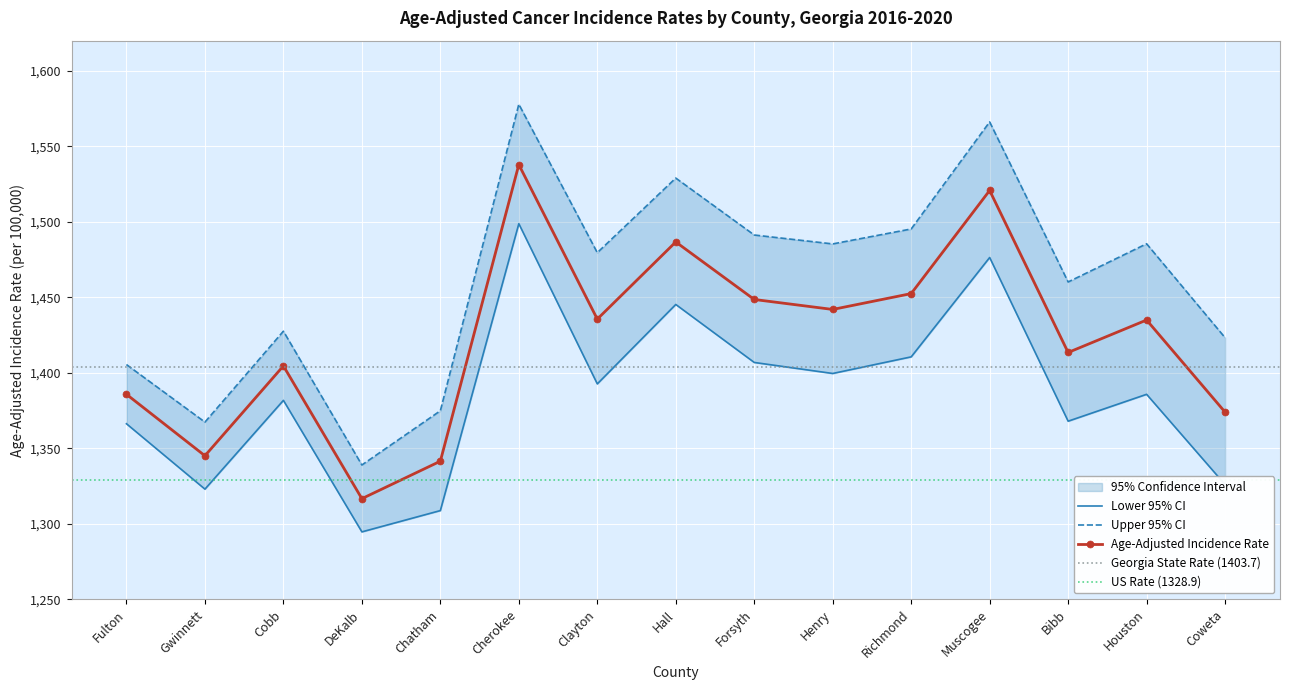

Reading right to left, transcribe all the data shown in this chart.

Age-Adjusted Incidence Rate: 1374.0	1435.0	1413.5	1520.8	1452.5	1442.0	1448.6	1486.7	1435.6	1537.9	1341.5	1316.7	1404.6	1345.1	1385.8
Lower 95% CI: 1326.0	1385.8	1368.0	1476.4	1410.6	1399.6	1406.9	1445.3	1392.7	1498.8	1308.8	1294.7	1381.8	1323.0	1366.3
Upper 95% CI: 1423.3	1485.5	1460.2	1566.2	1495.3	1485.4	1491.3	1529.0	1479.6	1577.9	1374.9	1339.0	1427.6	1367.4	1405.5